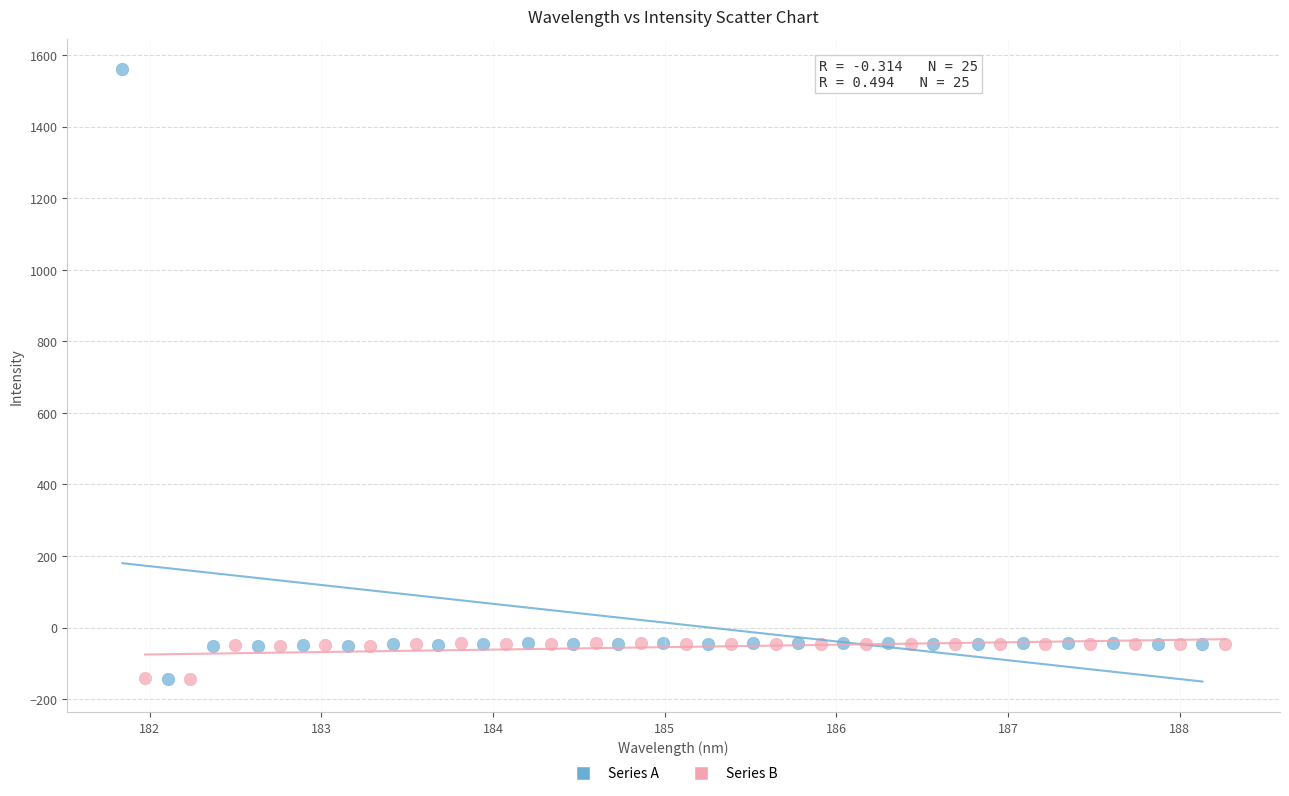

Which series has the largest Y range (max minus min)?

Series A